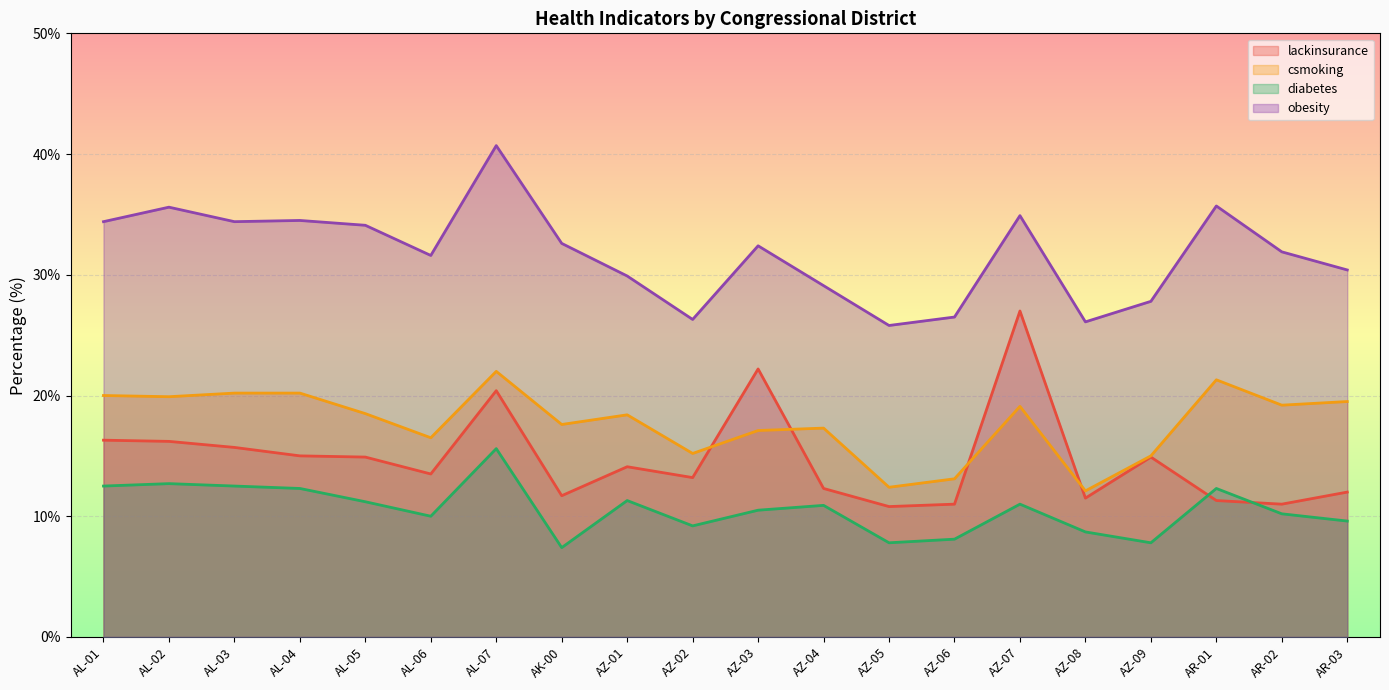

True or false: lackinsurance has a value of 20.2 at AL-06.

False